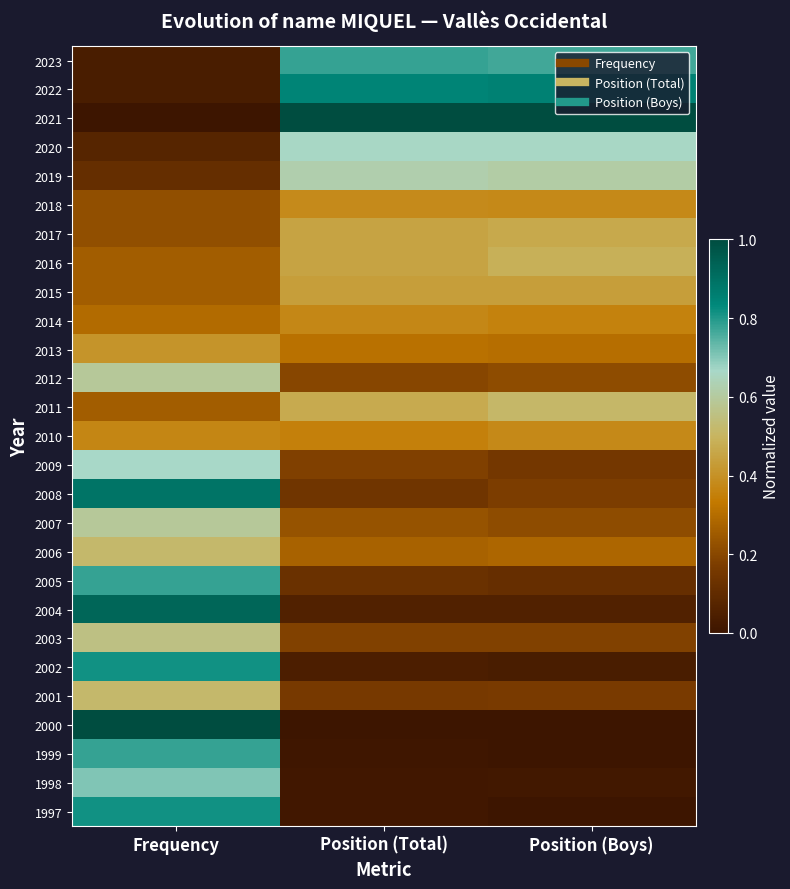

What is the spread (max minus min) of values at Position (Total)?

1.0